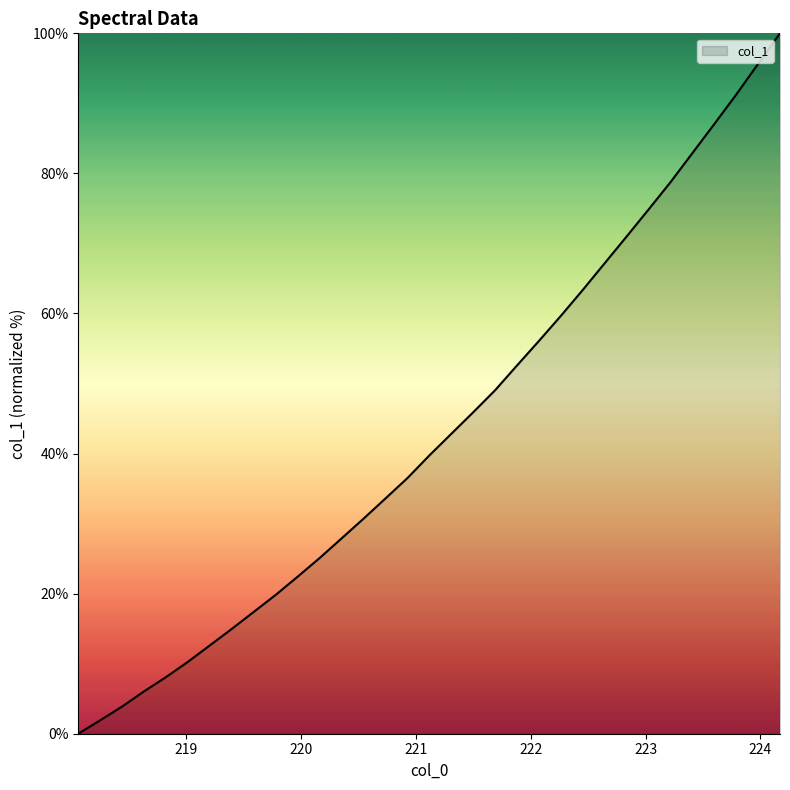

What is the greatest value displayed?

100.0